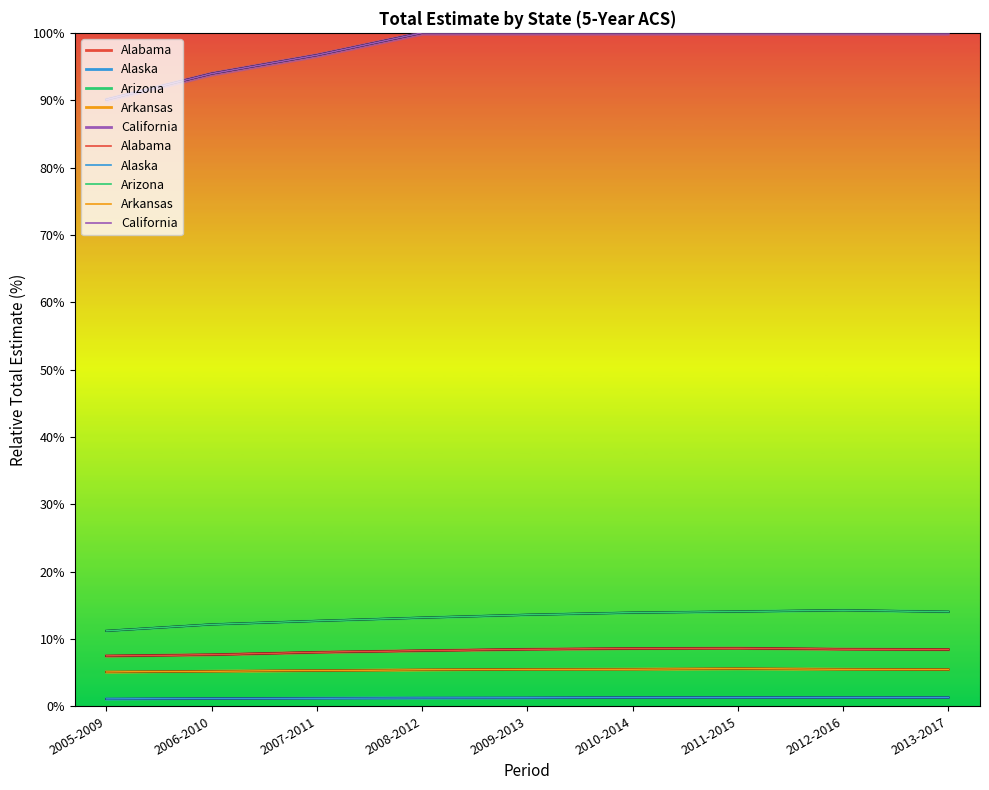

Which has a higher value, 2005-2009 or 2012-2016?

2012-2016